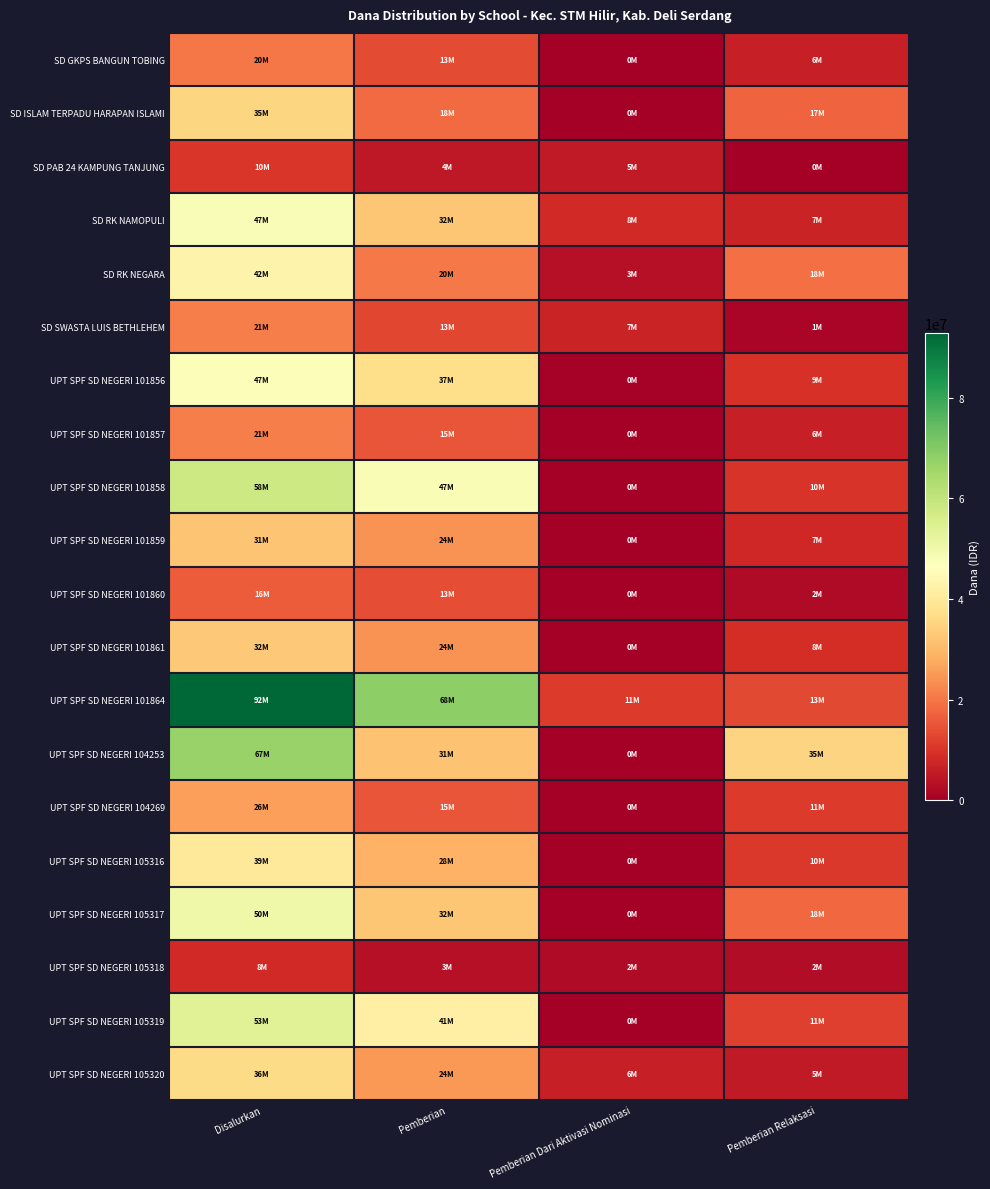

Which series changed the most between Disalurkan and Pemberian Relaksasi?

UPT SPF SD NEGERI 101864